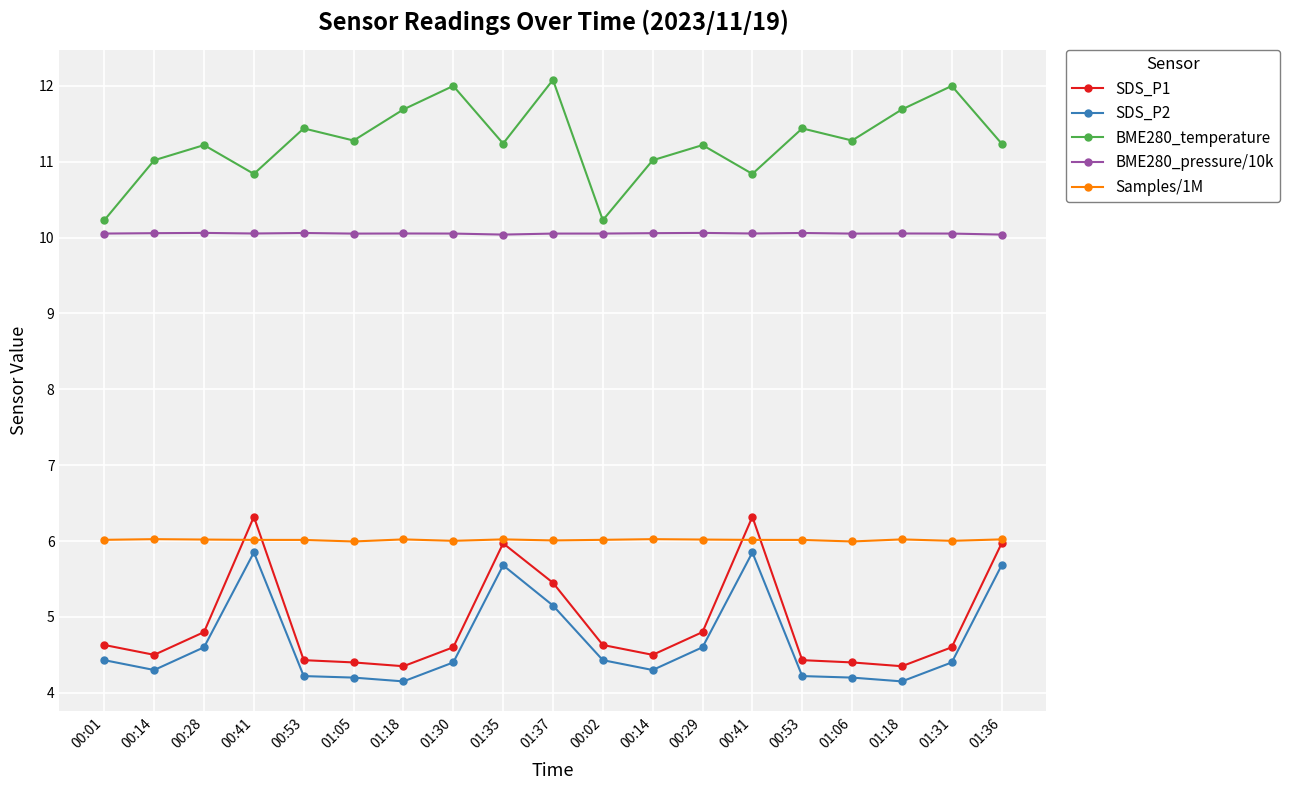

At 01:06, list the series in order from smallest to largest.

SDS_P2, SDS_P1, Samples/1M, BME280_pressure/10k, BME280_temperature